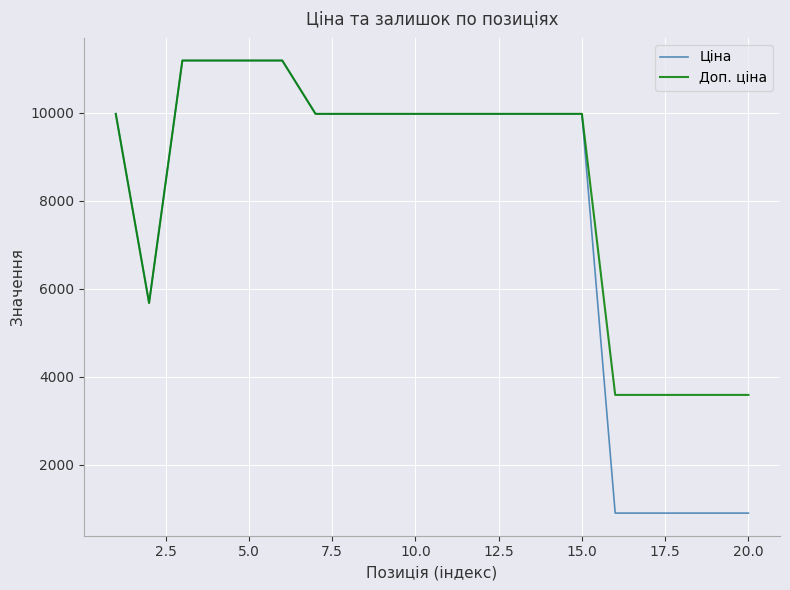

What is the highest value of the Доп. ціна series?

11188.2